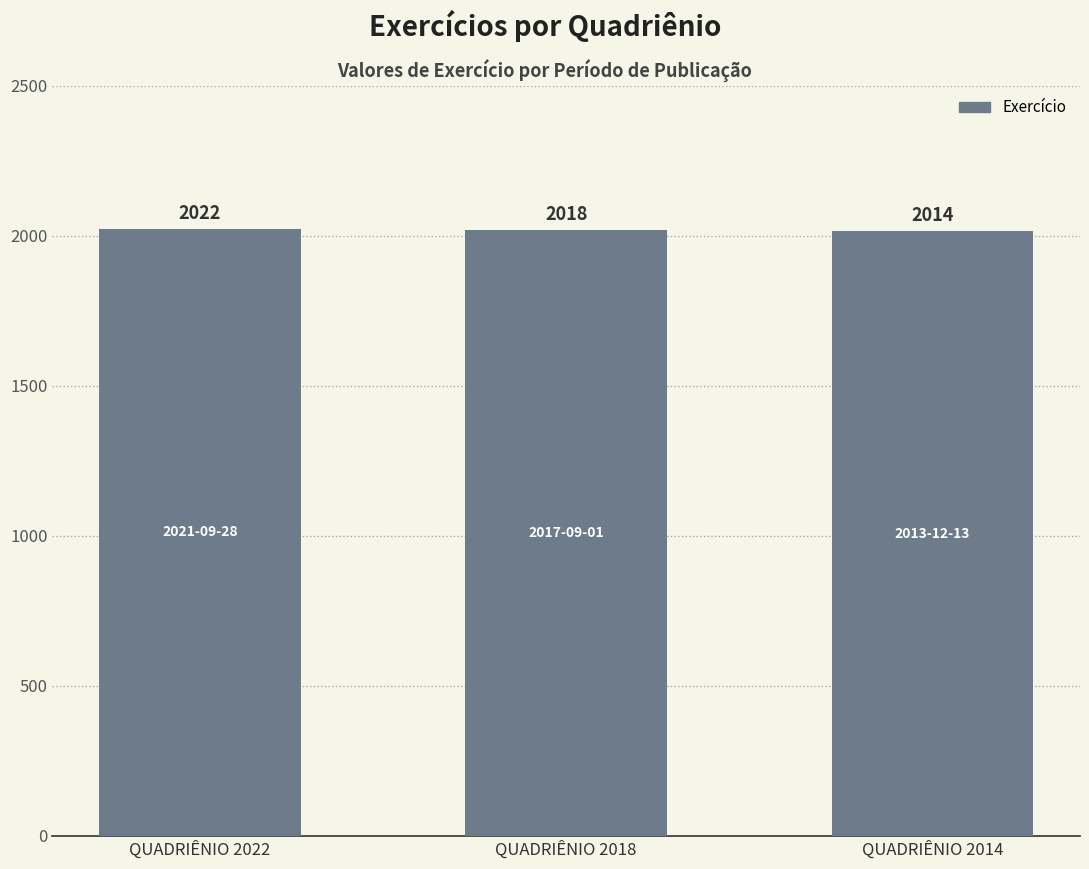

How many bars are there in total?

3